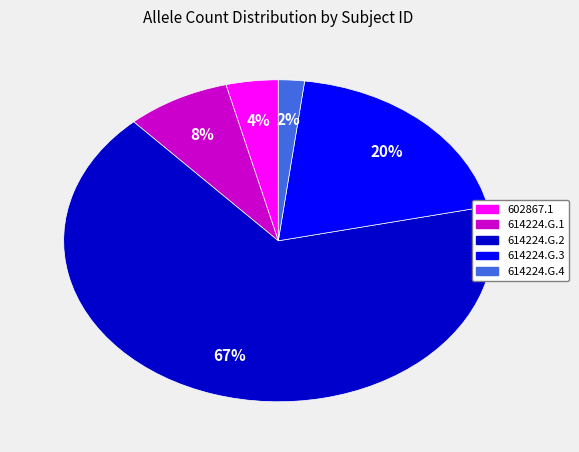

Which category has the biggest portion of the pie?

614224.G.2